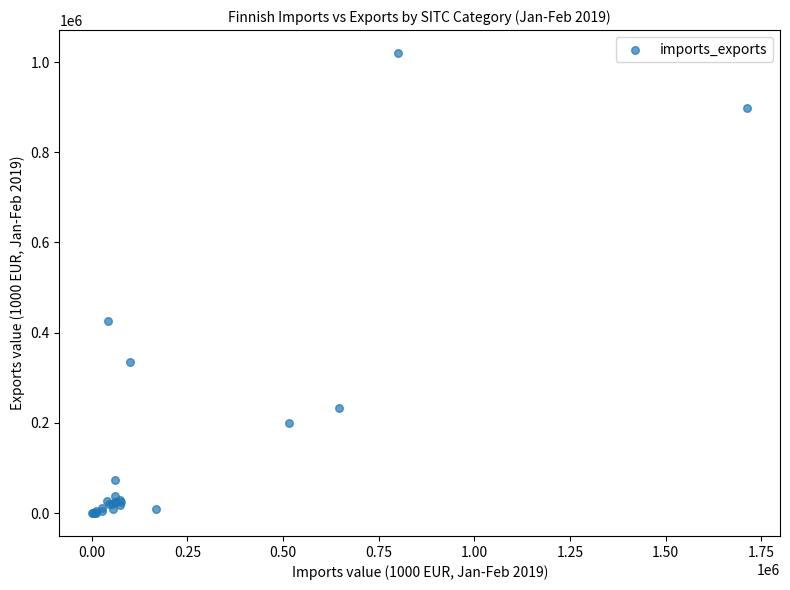

What Y value in the scatter plot is closest to 510029?

424876